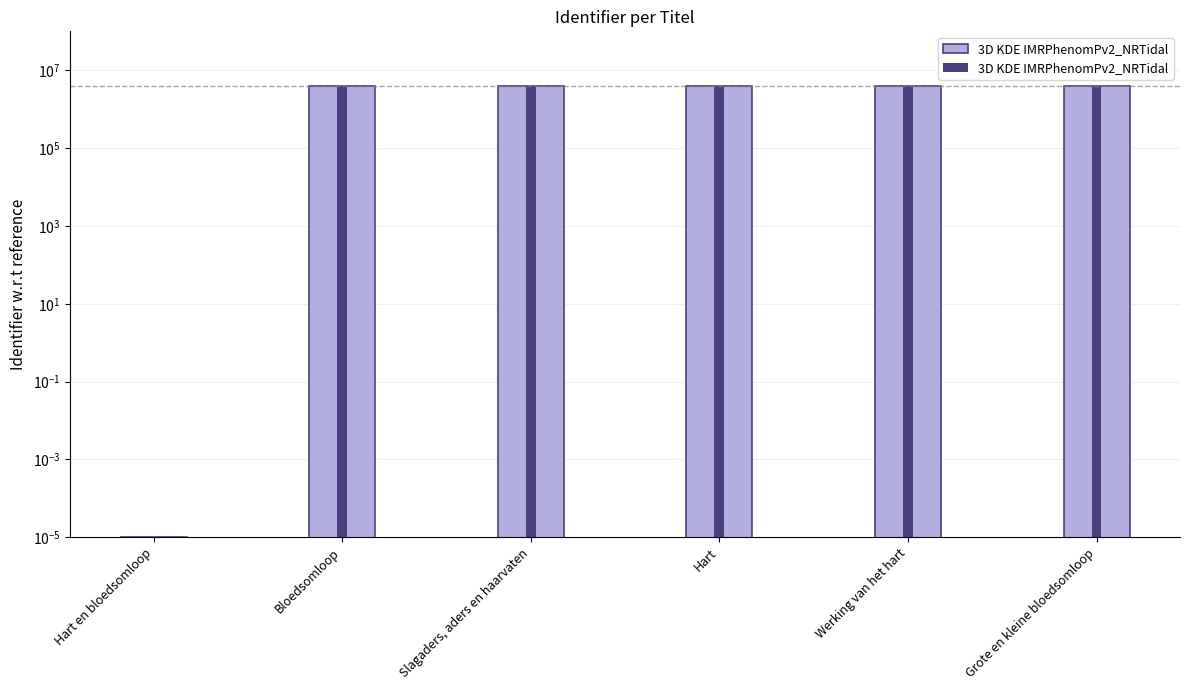

What is the maximum value shown in the chart?

3964373.8